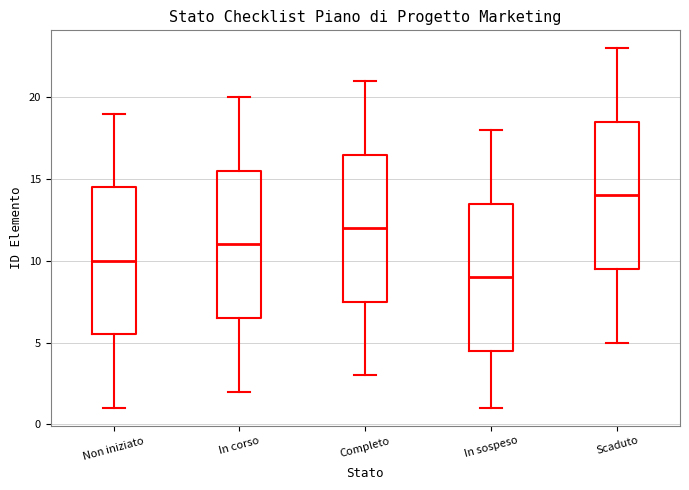

Reading left to right, read every box against the y-axis: the position of its median line, the range the box covers, and the ends of its whiskers. The values are not printed on the chart, so give them approximately, as read against the axis.

Non iniziato: median 10.0, box 5.5 to 14.5, whiskers 1.0 to 19.0
In corso: median 11.0, box 6.5 to 15.5, whiskers 2.0 to 20.0
Completo: median 12.0, box 7.5 to 16.5, whiskers 3.0 to 21.0
In sospeso: median 9.0, box 4.5 to 13.5, whiskers 1.0 to 18.0
Scaduto: median 14.0, box 9.5 to 18.5, whiskers 5.0 to 23.0